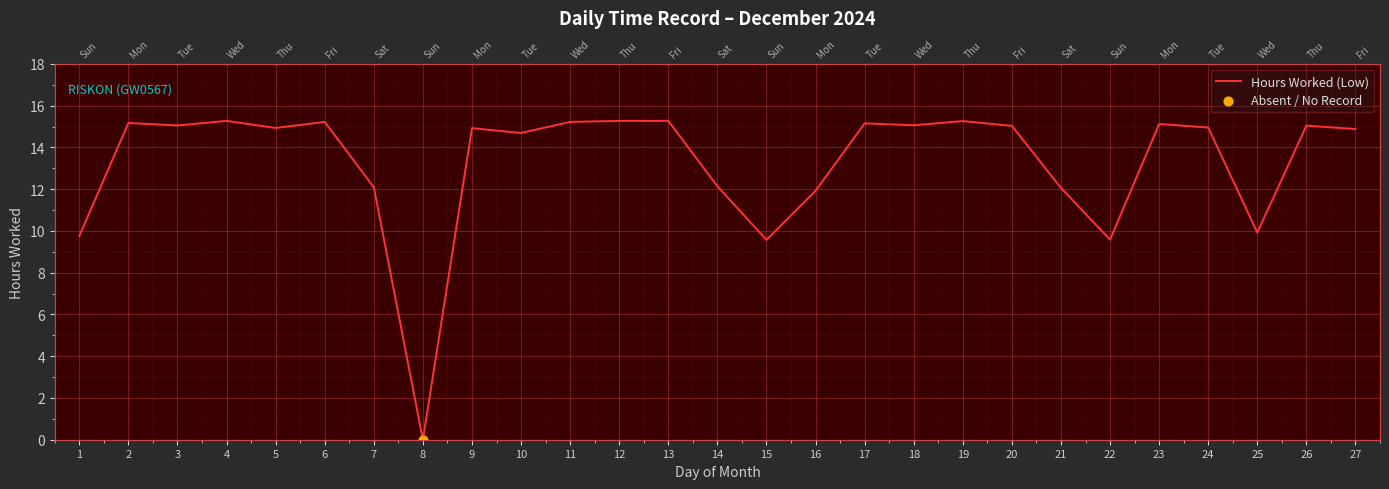

Between 15 and 4, which is larger?

4